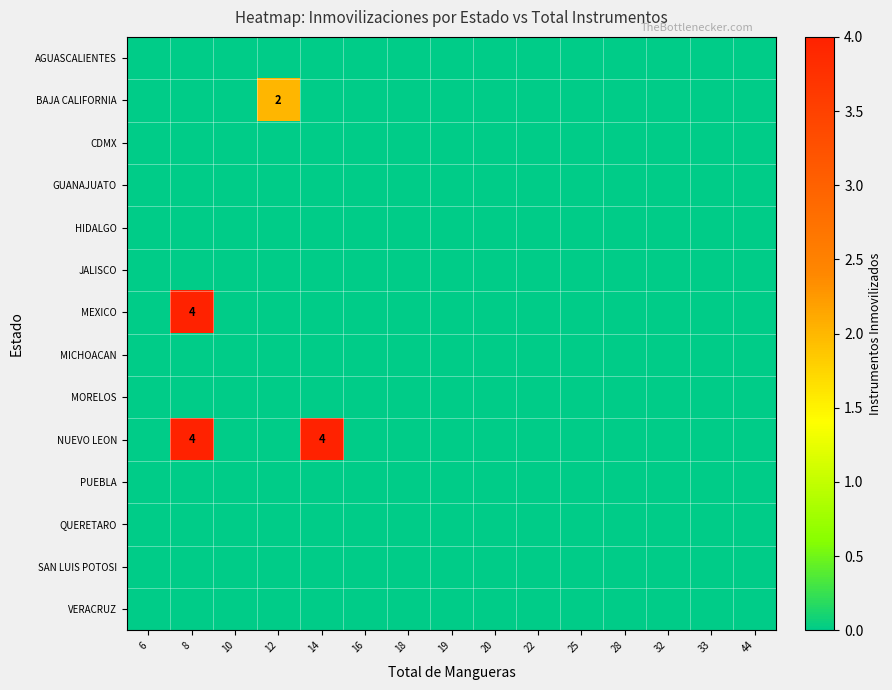

What is the greatest value displayed?

4